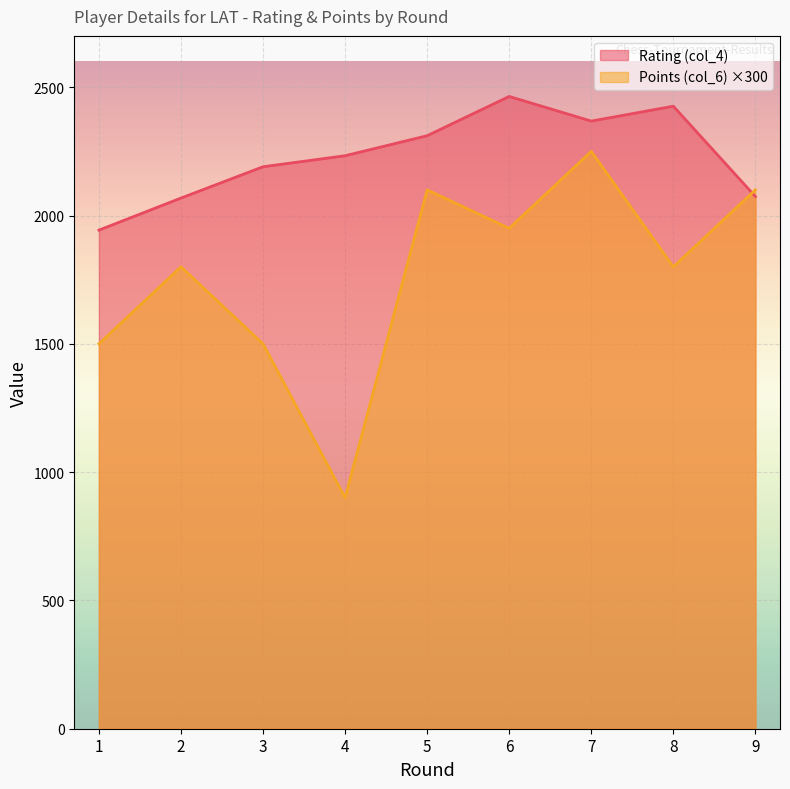

Reading left to right, list all the values displayed in this chart.

Rating (col_4): 1943	2068	2190	2233	2311	2464	2368	2426	2074
Points (col_6): 1500	1800	1500	900	2100	1950	2250	1800	2100